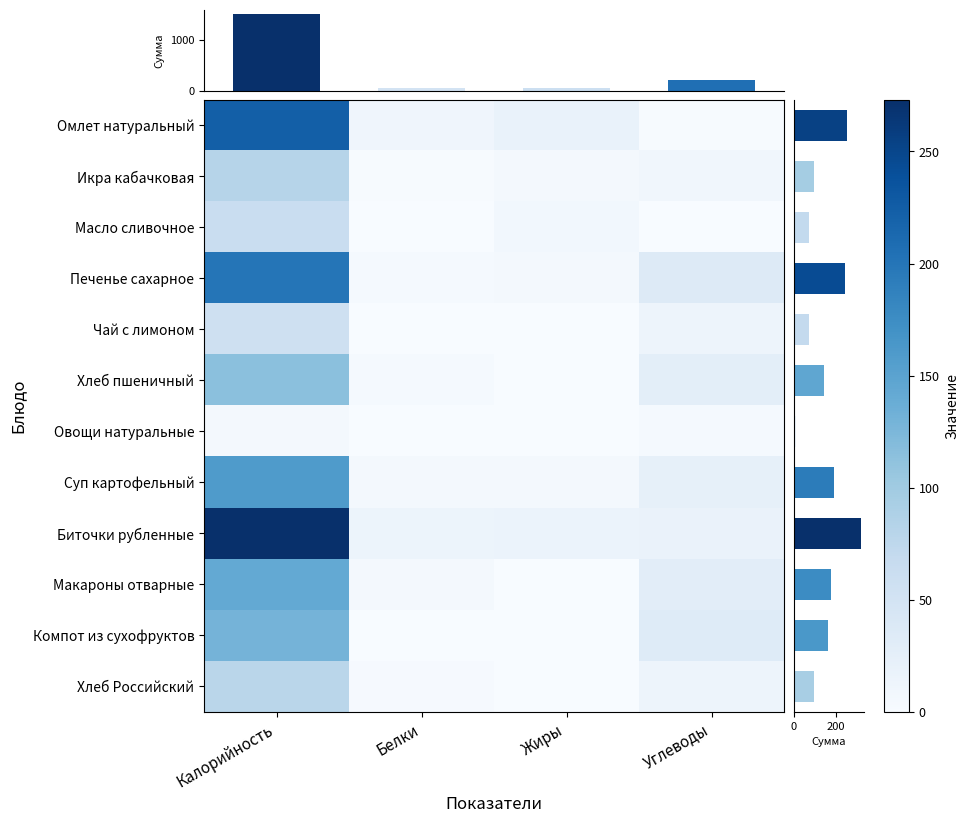

Reading left to right, what are all the values shown in this chart?

Омлет натуральный: Калорийность=223.0	Белки=10.7	Жиры=19.2	Углеводы=2.0
Икра кабачковая: Калорийность=82.0	Белки=1.7	Жиры=4.3	Углеводы=8.7
Масло сливочное: Калорийность=63.0	Белки=0.1	Жиры=8.2	Углеводы=0.1
Печенье сахарное: Калорийность=200.0	Белки=3.6	Жиры=4.7	Углеводы=36.0
Чай с лимоном: Калорийность=56.0	Белки=0.2	Жиры=0.0	Углеводы=13.6
Хлеб пшеничный: Калорийность=115.0	Белки=4.1	Жиры=0.5	Углеводы=26.8
Овощи натуральные: Калорийность=6.0	Белки=0.6	Жиры=0.0	Углеводы=4.2
Суп картофельный: Калорийность=159.0	Белки=5.9	Жиры=5.4	Углеводы=23.0
Биточки рубленные: Калорийность=273.0	Белки=14.7	Жиры=16.3	Углеводы=17.1
Макароны отварные: Калорийность=141.9	Белки=5.4	Жиры=0.7	Углеводы=28.5
Компот из сухофруктов: Калорийность=129.4	Белки=0.6	Жиры=0.0	Углеводы=33.6
Хлеб Российский: Калорийность=78.0	Белки=2.6	Жиры=1.0	Углеводы=12.8